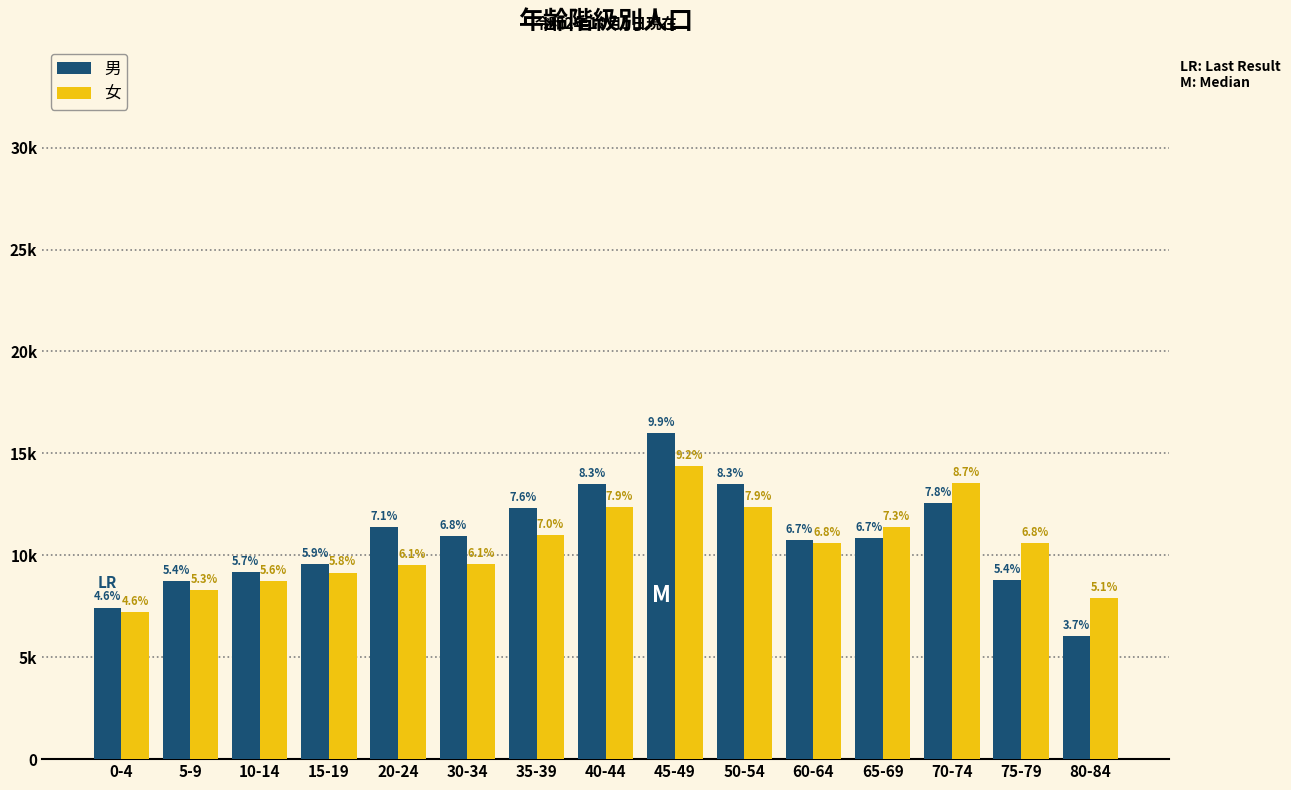

What are all the series names shown in the legend?

男, 女